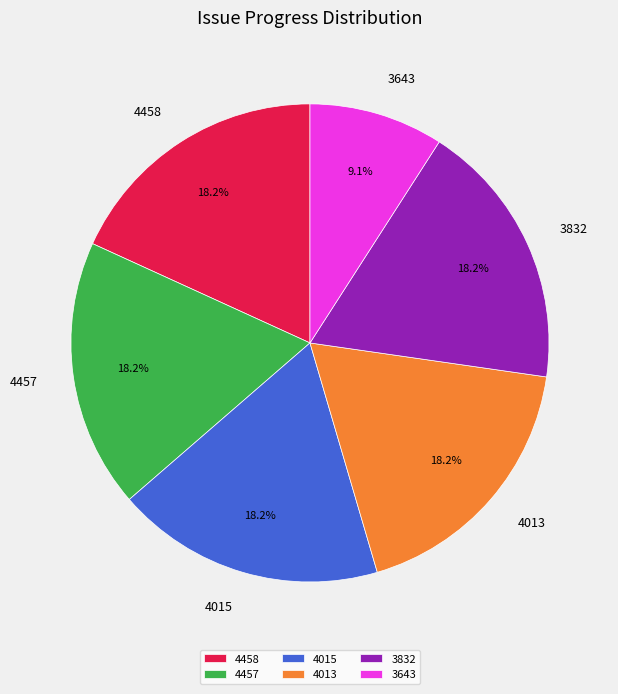

To the nearest percent, what percentage of the pie is 3643?

9%